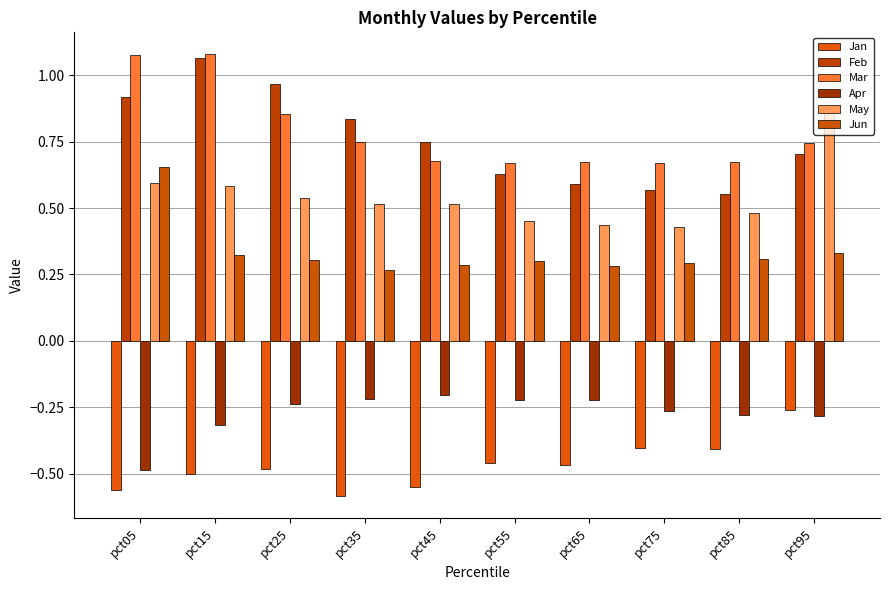

Are the bars grouped side by side (vs. stacked)?

Yes